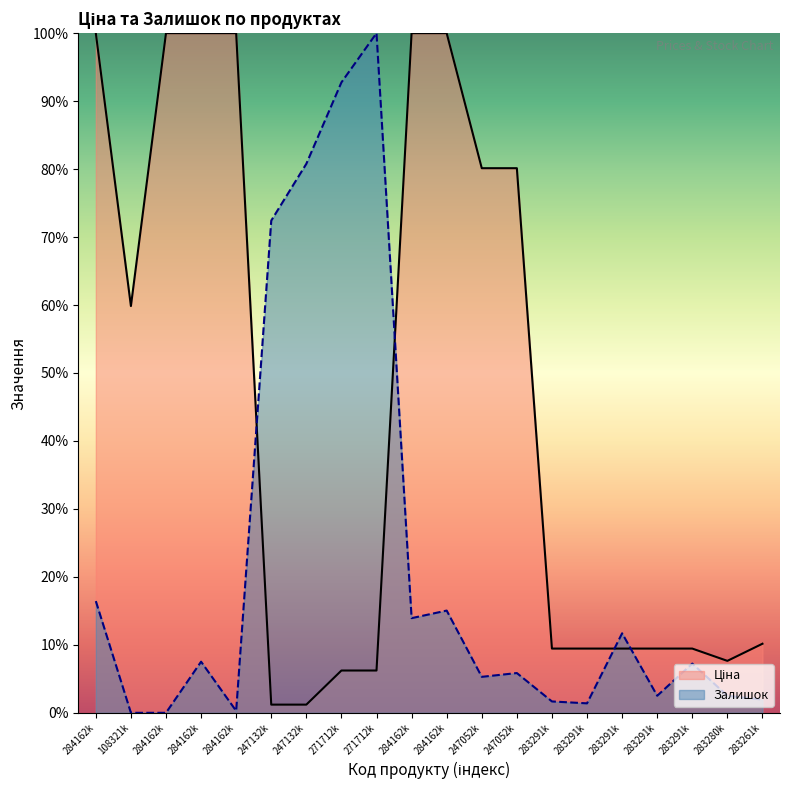

Does the chart display data point markers on the line(s)?

No